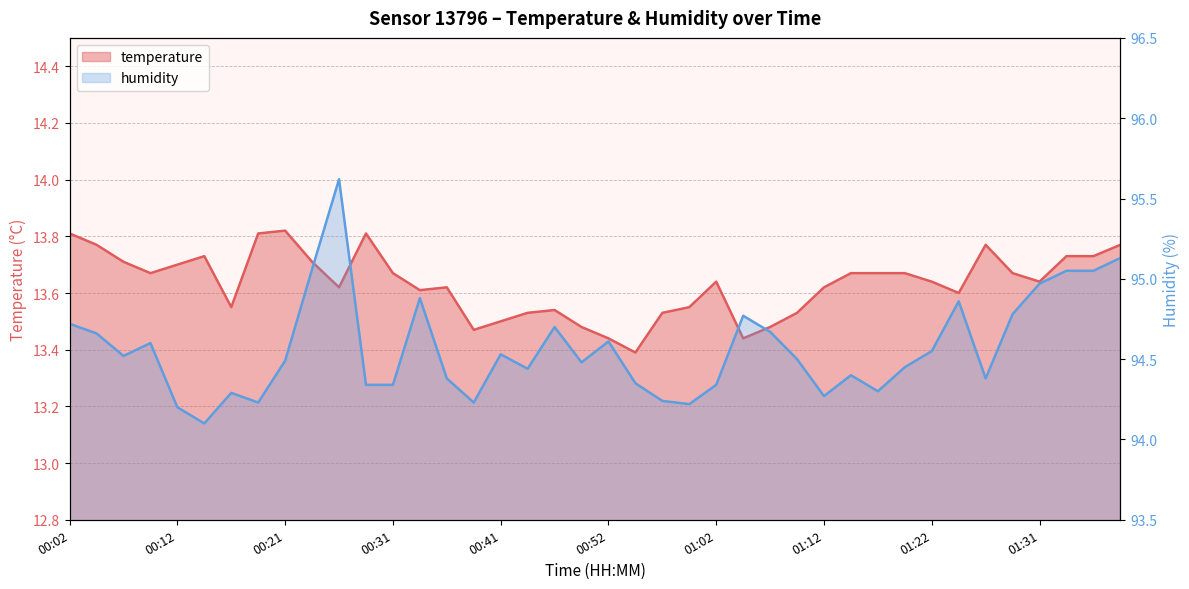

List the series in order of their overall mean, lowest first.

temperature, humidity